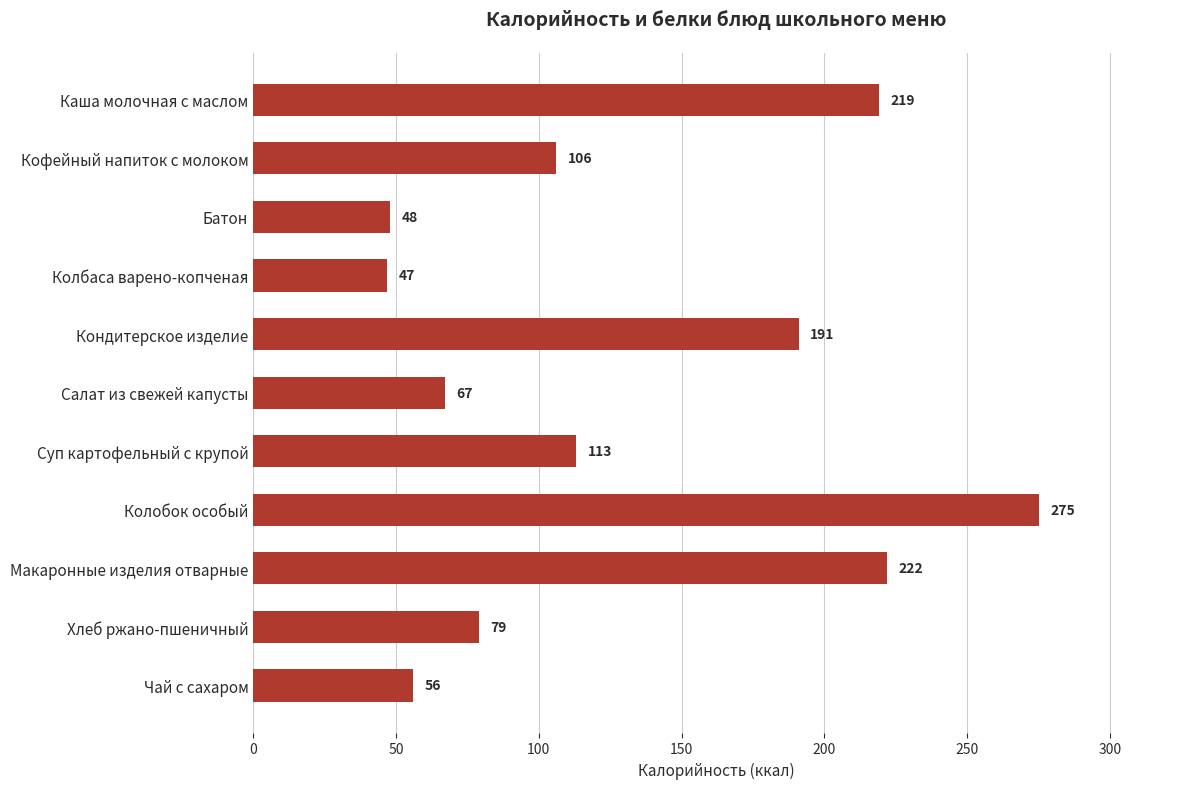

Does the chart contain any negative values?

No